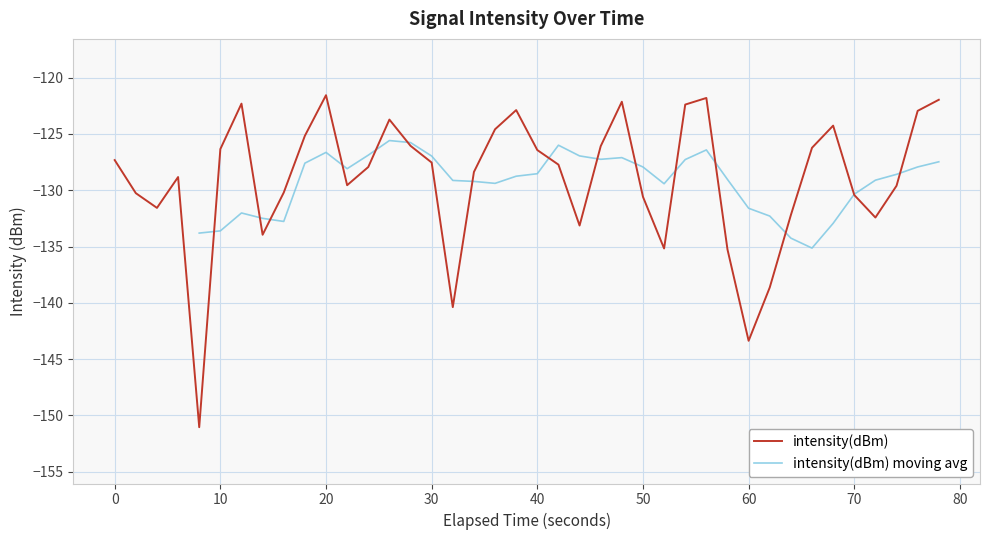

The value of intensity(dBm) at 30 is -70.2. True or false?

False